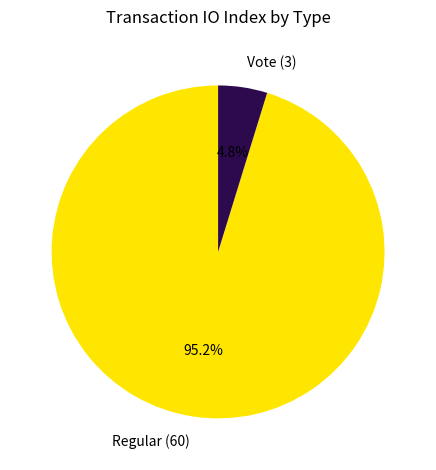

The Regular (60) slice represents 83% of the pie. True or false?

False